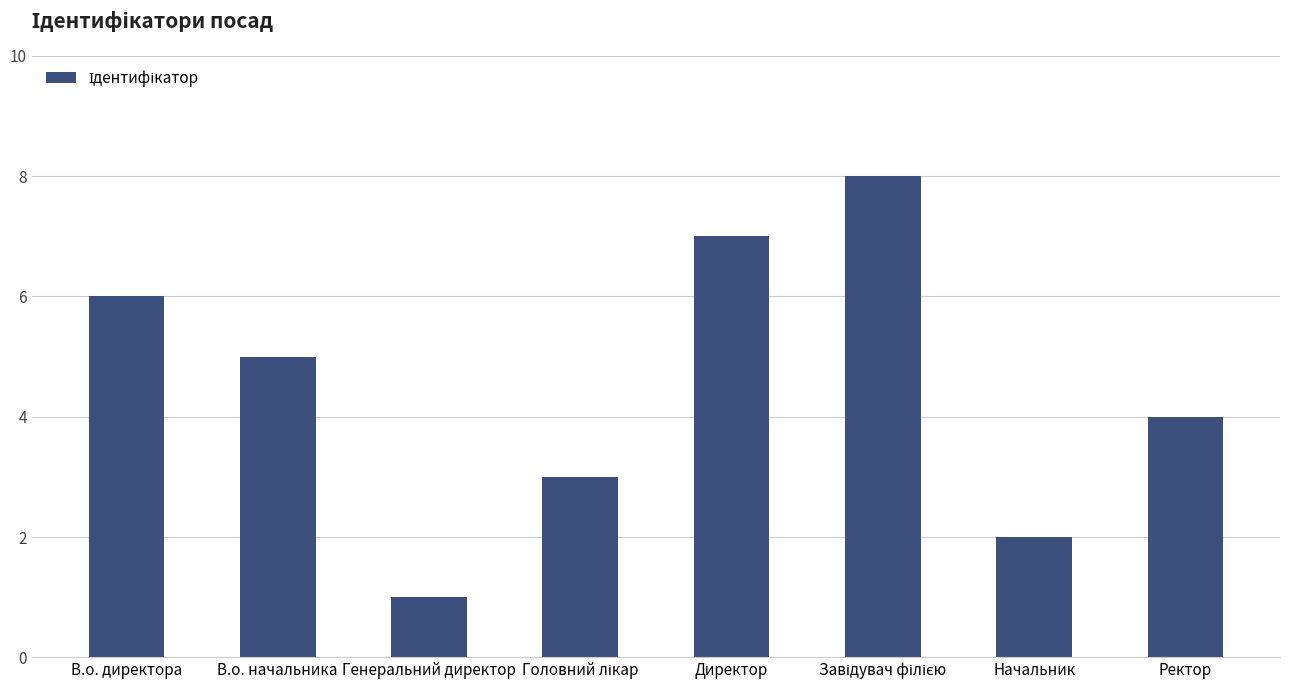

What is the label of the 2nd bar from the left?

В.о. начальника